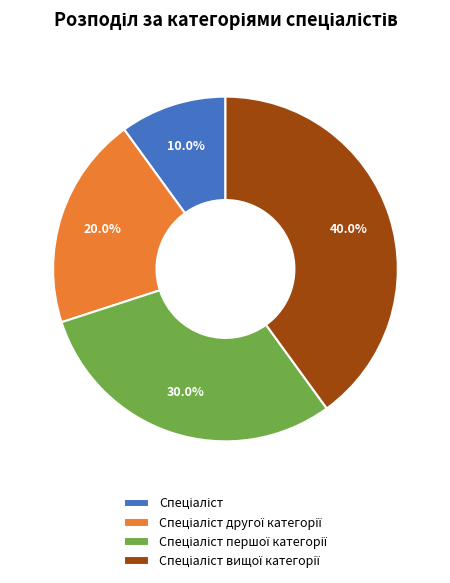

To the nearest percent, what is the difference between the largest and smallest slice percentages?

30%